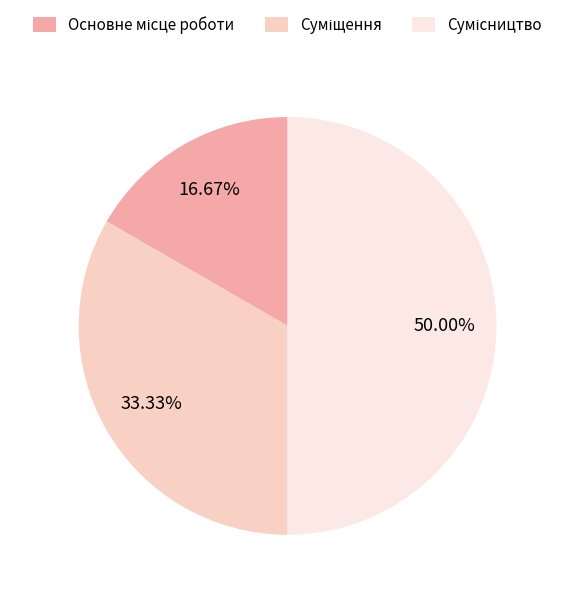

What is the smallest slice in the pie chart?

Основне місце роботи